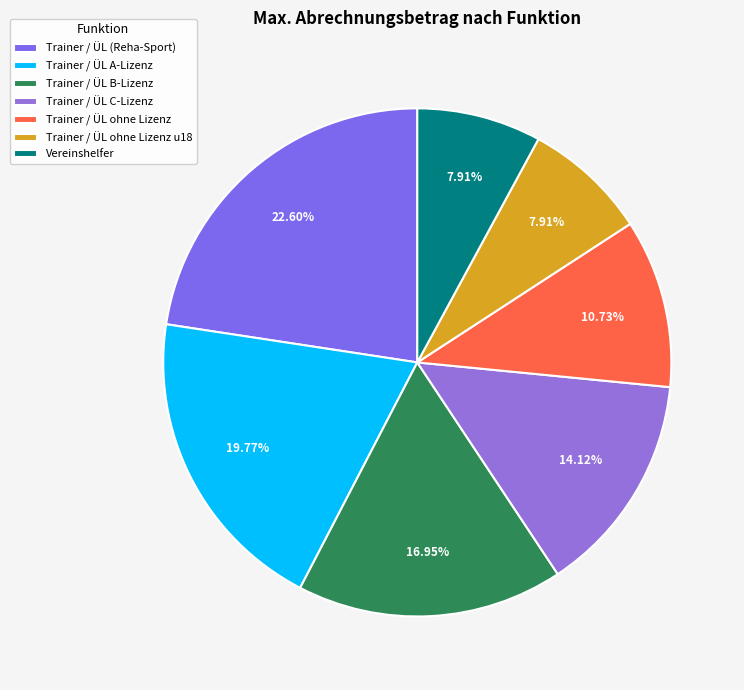

What portion of the pie excludes Trainer / ÜL ohne Lizenz?

89.3%